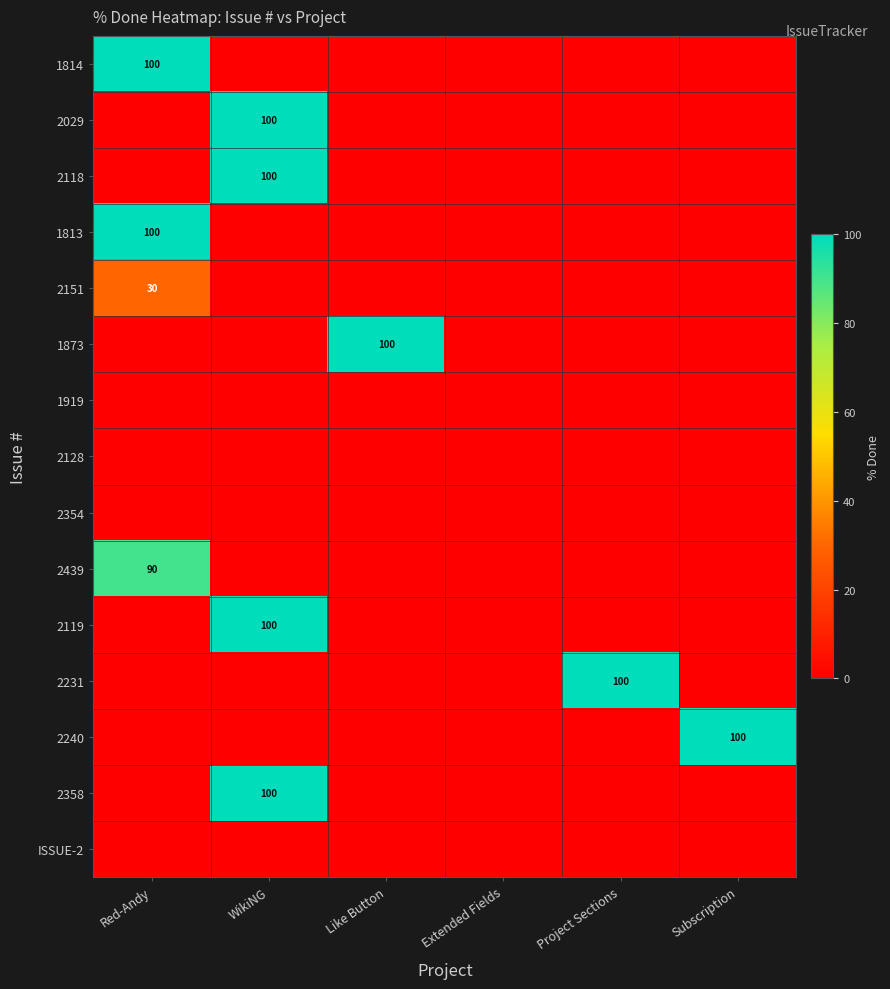

True or false: 2119 has a value of 173 at WikiNG.

False